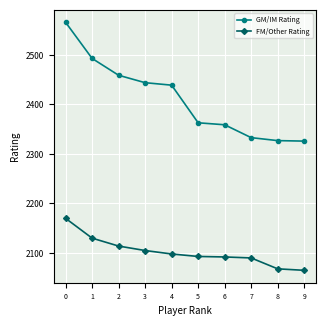

How many values in the FM/Other Rating series are below 2098?

5